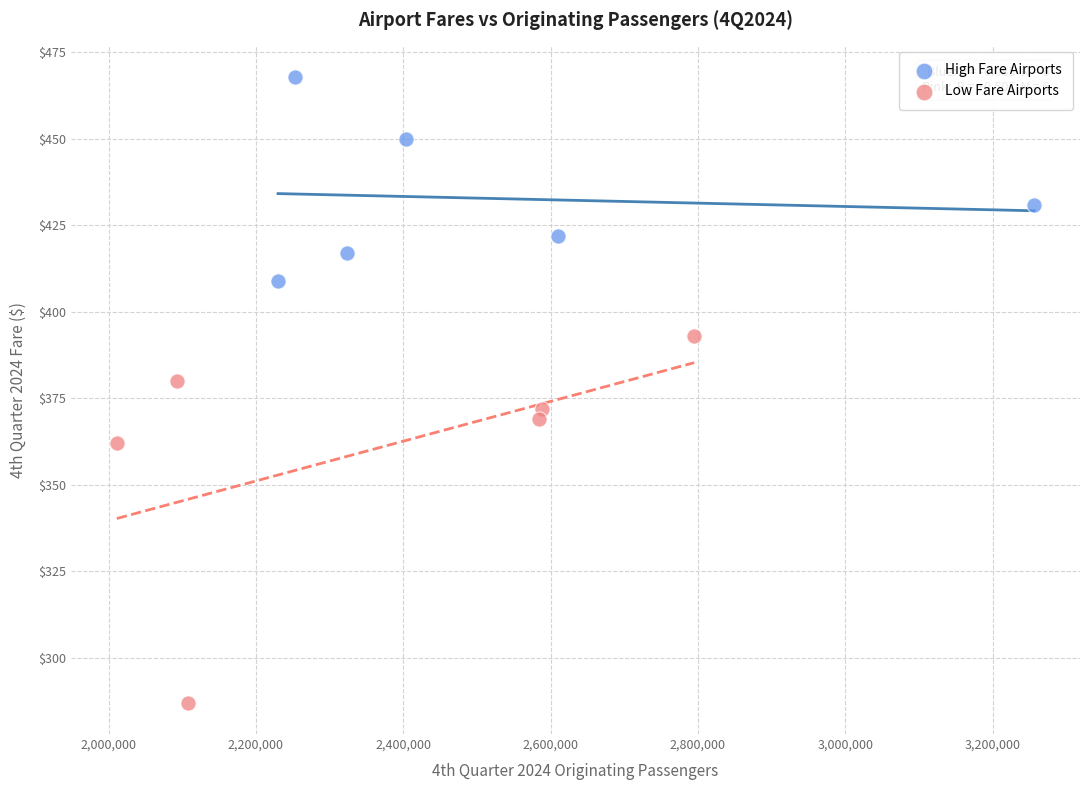

Which series contains the lowest Y value?

Low Fare Airports